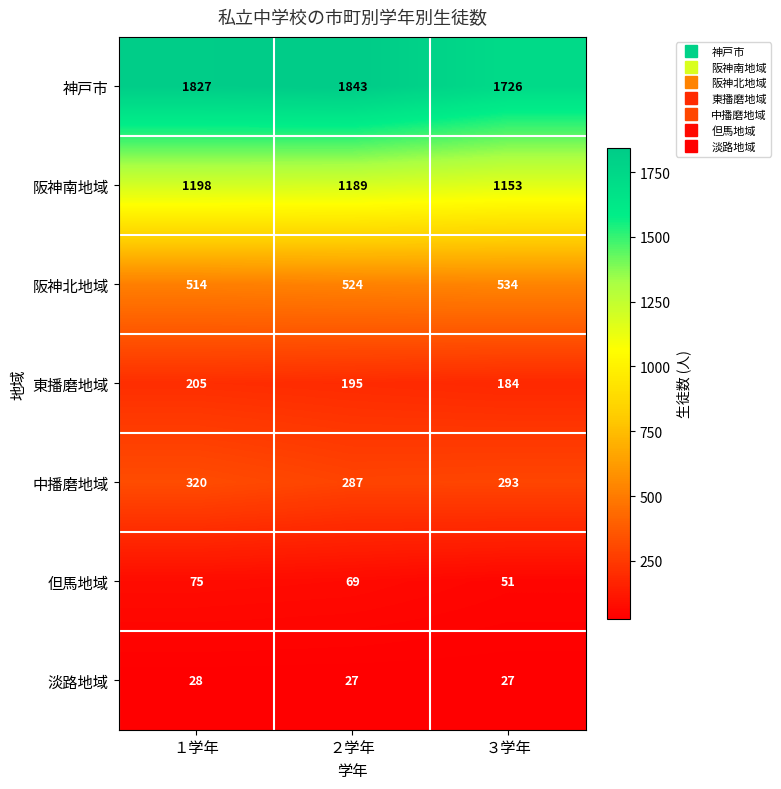

Which series changed the most between １学年 and ３学年?

神戸市